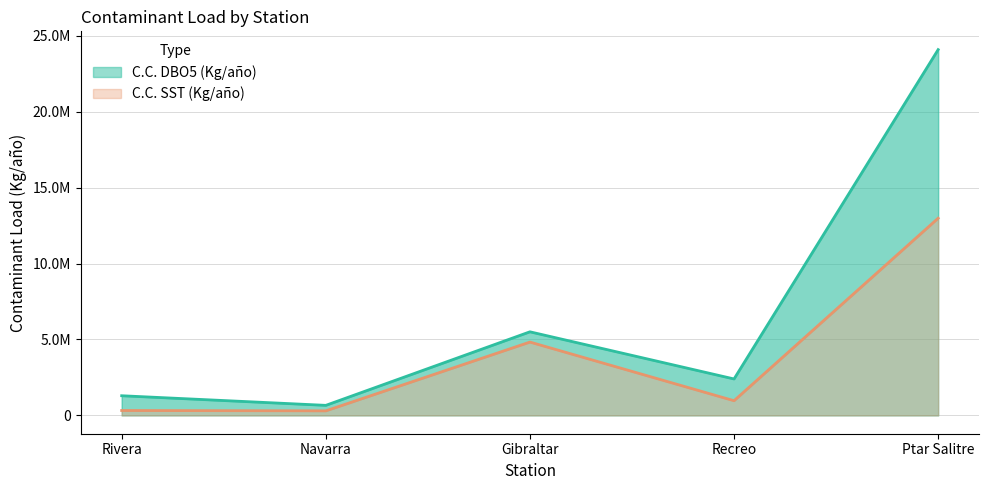

Which series has the largest total across all categories?

C.C. DBO5 (Kg/año)